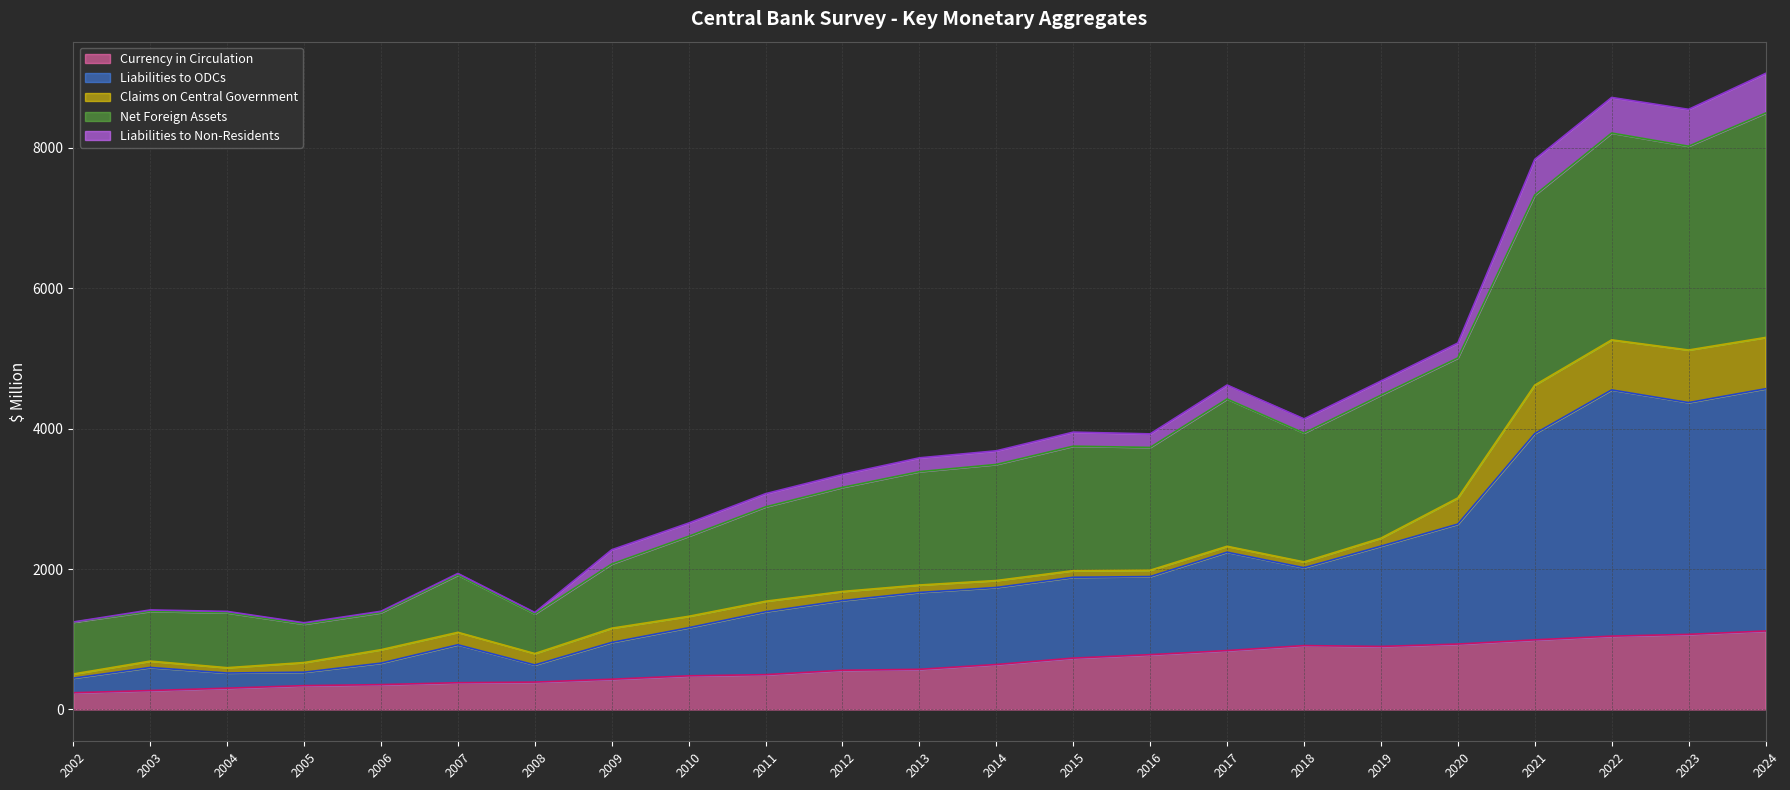

Which category has the lowest value in the Net Foreign Assets series?

2005